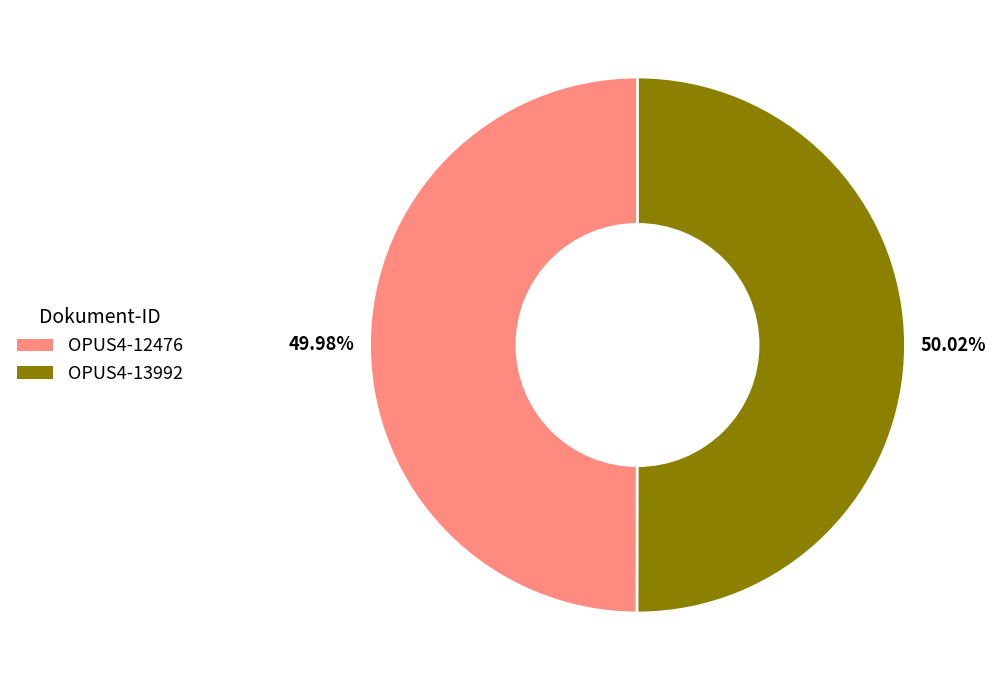

What is the total percentage of OPUS4-13992 and OPUS4-12476?

100.0%